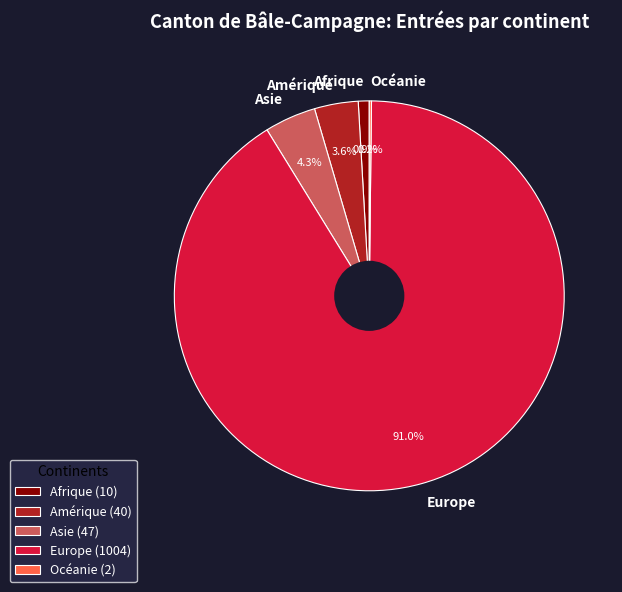

Which has a higher value, Europe or Amérique?

Europe